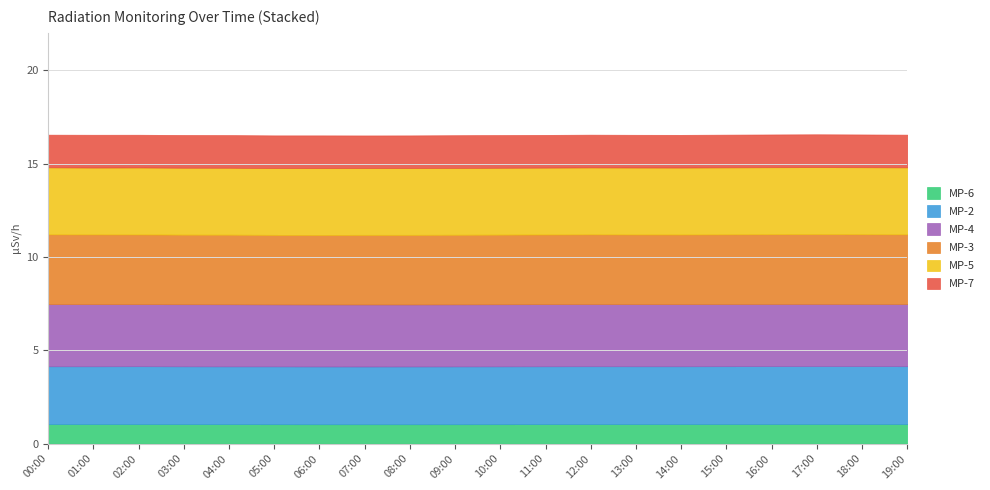

What is the difference between the highest and lowest values at 13:00?

2.7